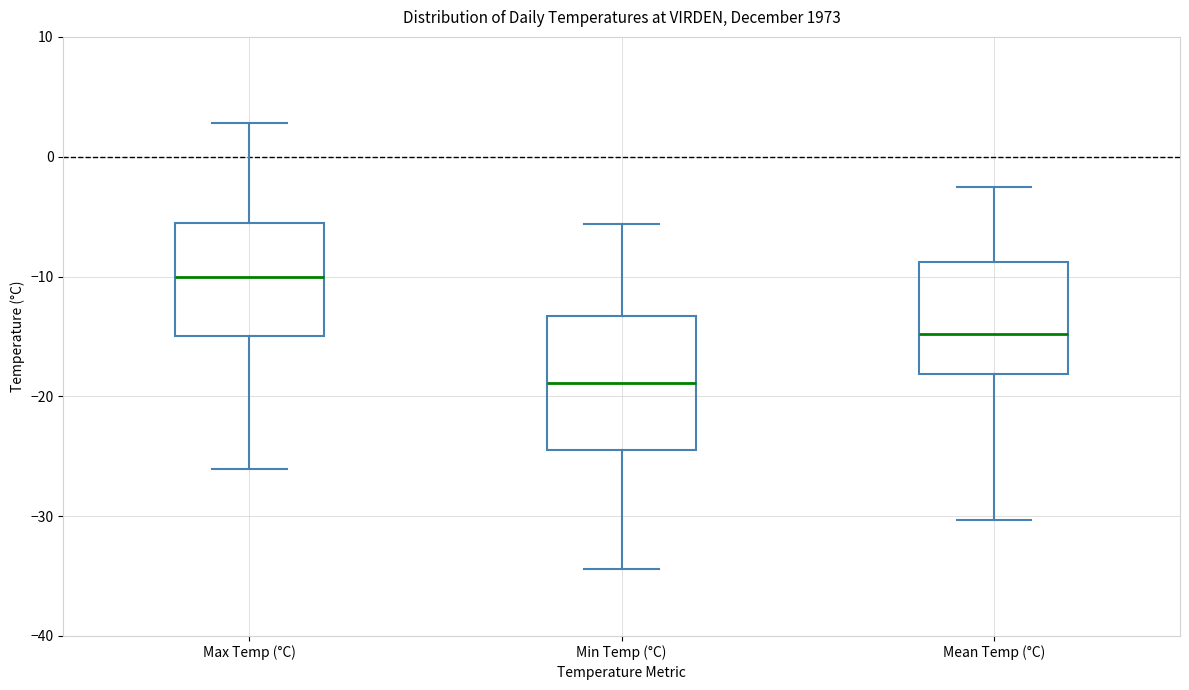

Which box has the highest median line?

Max Temp (°C)